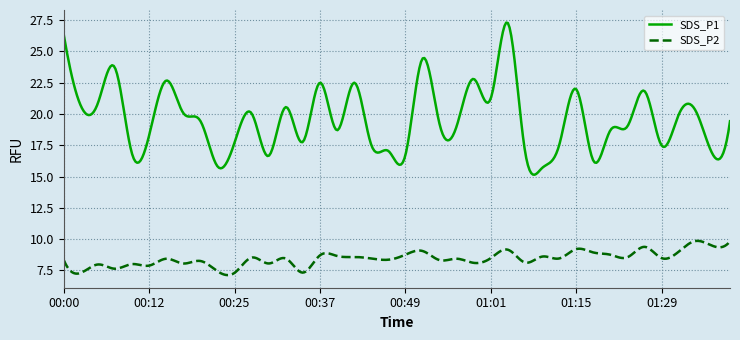

Rank the series by their average value, from lowest to highest.

SDS_P2, SDS_P1